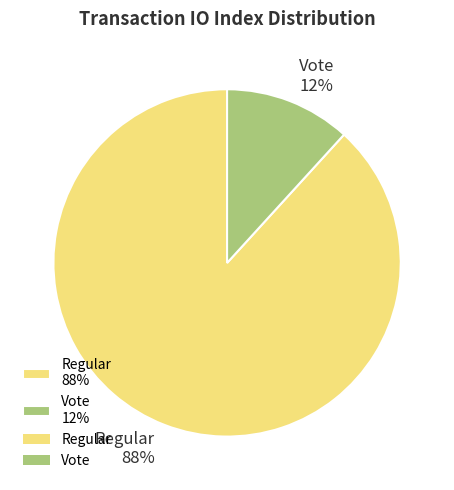

The Vote slice represents 12% of the pie. True or false?

True